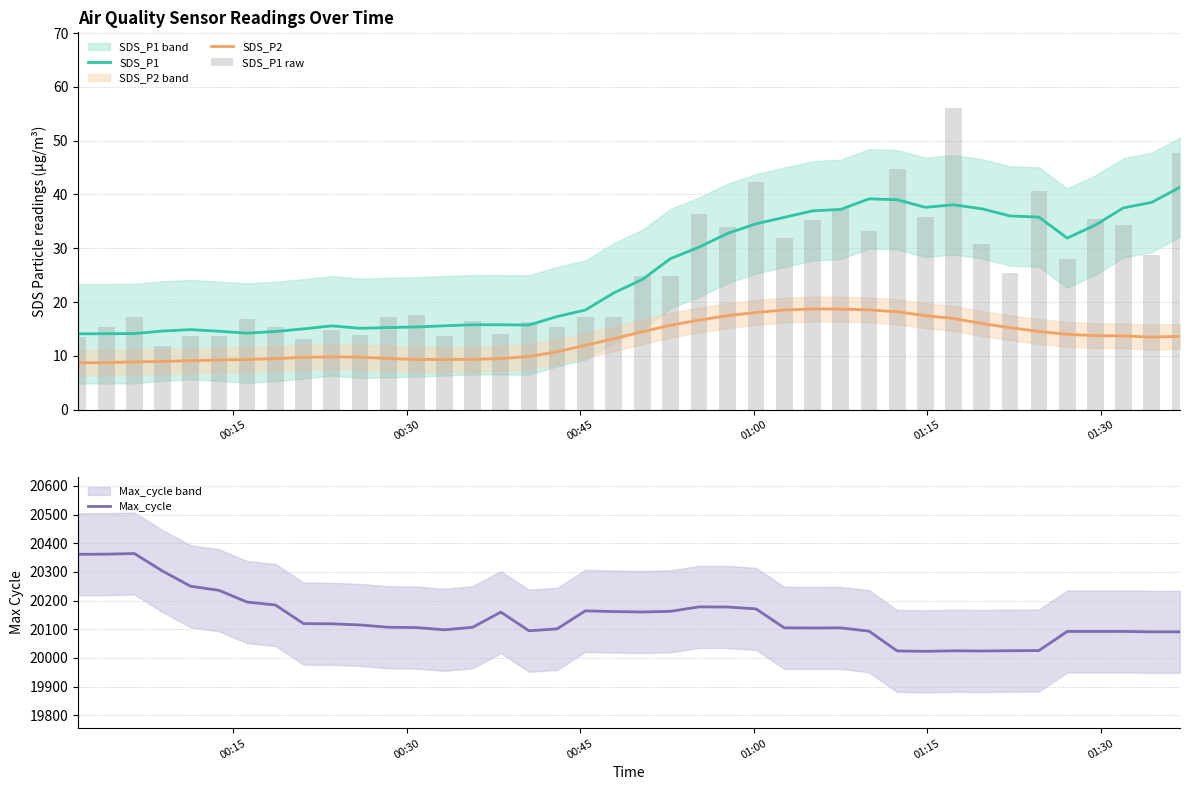

True or false: SDS_P2 and SDS_P1 intersect in this chart.

False